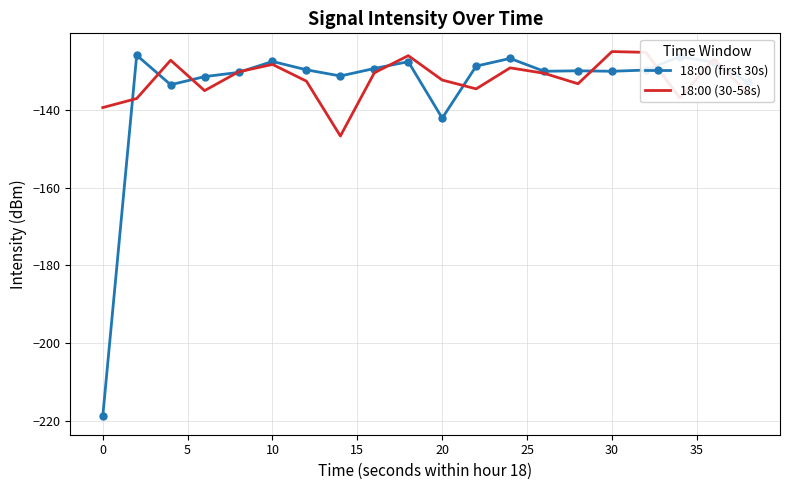

What is the maximum value shown in the chart?

-125.0